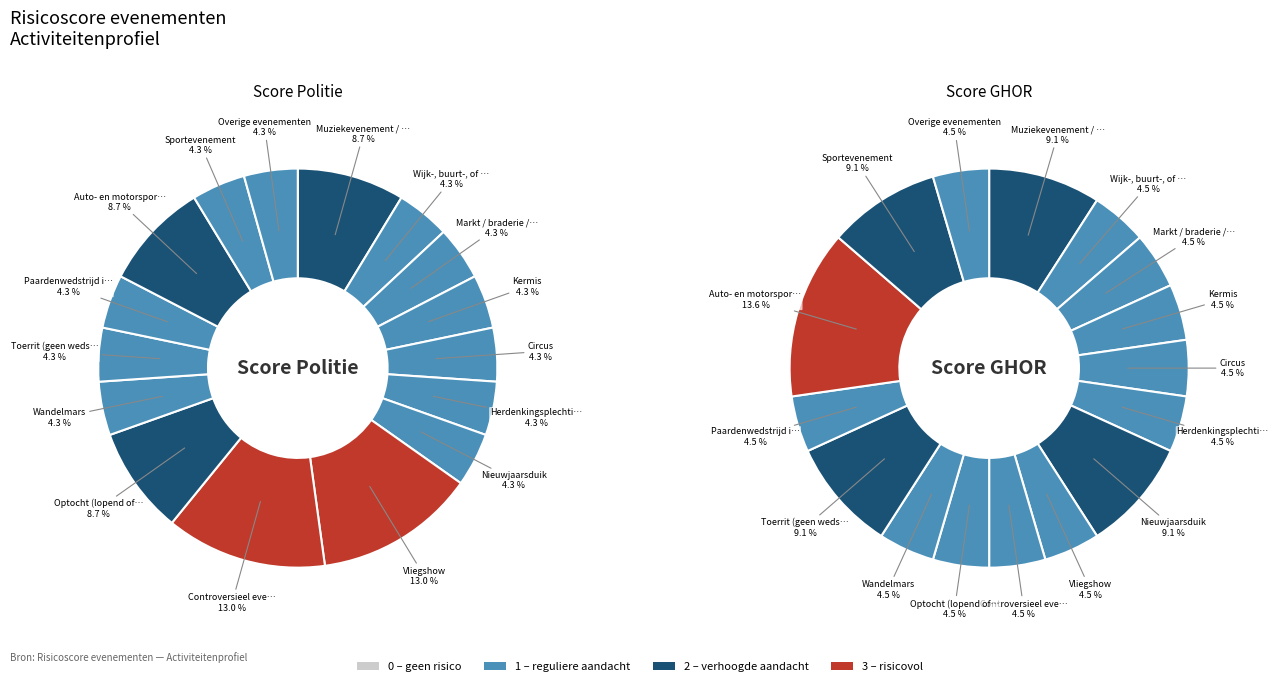

Rank the categories by value from lowest to highest.

Wijk-, buurt-, of dorpsfeest, Markt / braderie / beurs, Kermis, Circus, Herdenkingsplechtigheid, Nieuwjaarsduik, Wandelmars, Toerrit (geen wedstrijd), Paardenwedstrijd in de natuur, Sportevenement, Overige evenementen, Muziekevenement / festival, Optocht (lopend of stapvoets), Auto- en motorsportevenement, Vliegshow, Controversieel evenement